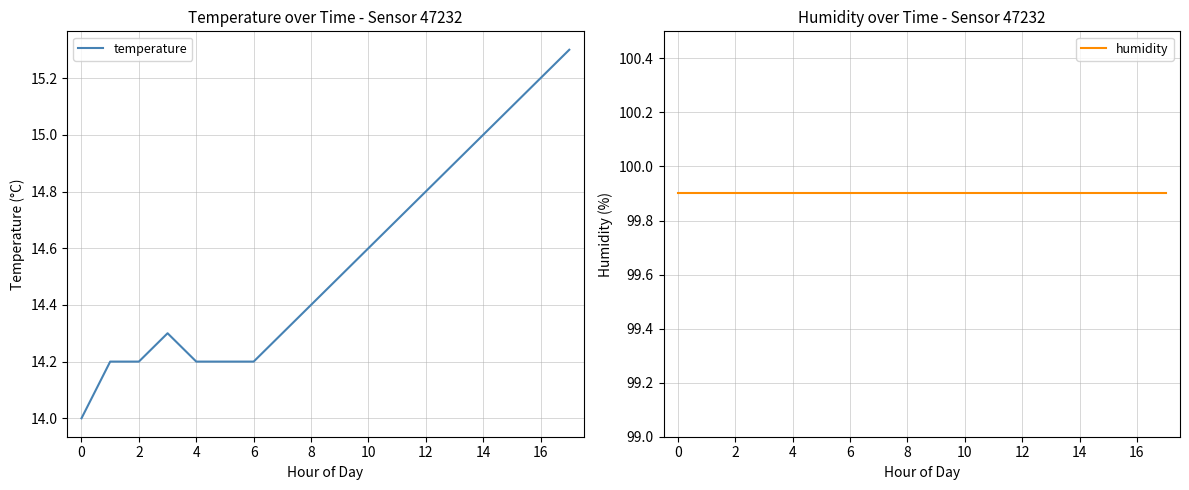

What is the minimum value for temperature?

14.0